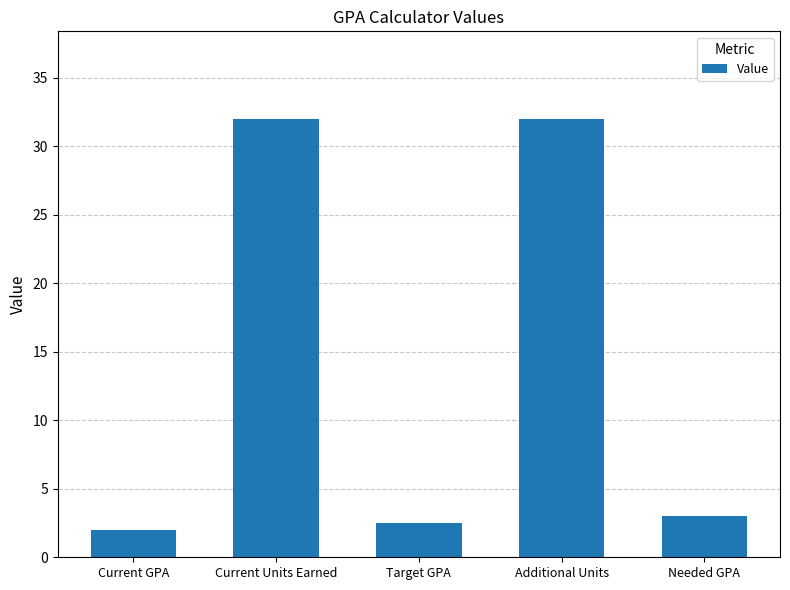

Is it true that the value at Needed GPA is 0.8?

False